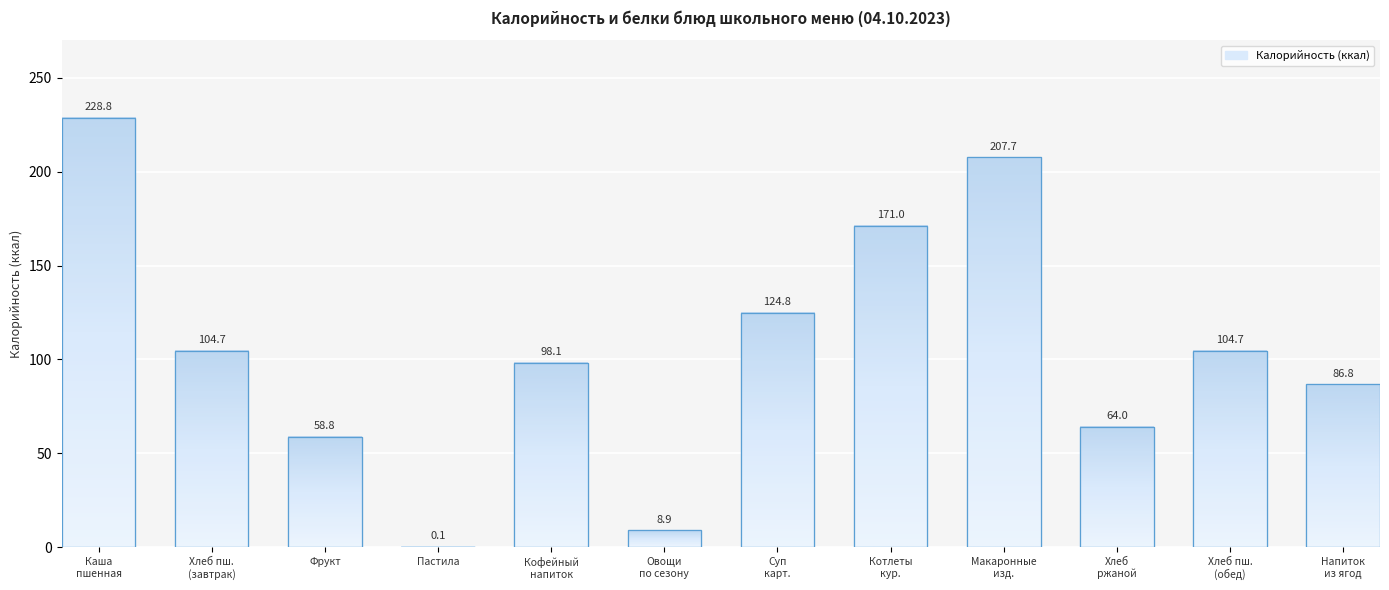

What is the ratio of the value at Хлеб пш.
(завтрак) to the value at Напиток
из ягод?

1.2